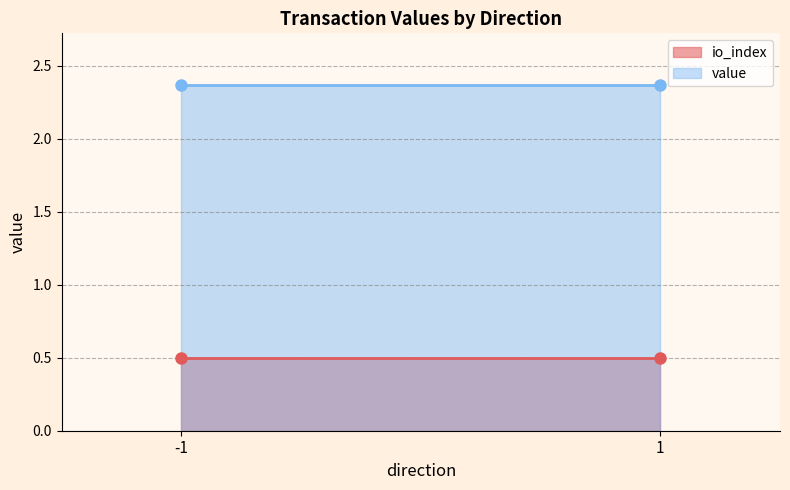

Is it true that io_index equals 0.5 at -1?

True